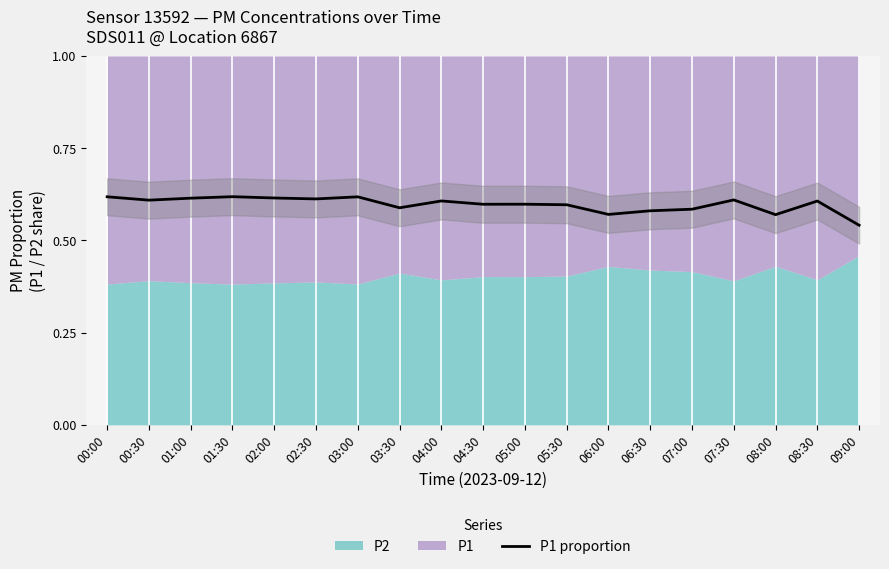

Is it true that P1 proportion equals 0.9 at 02:30?

False